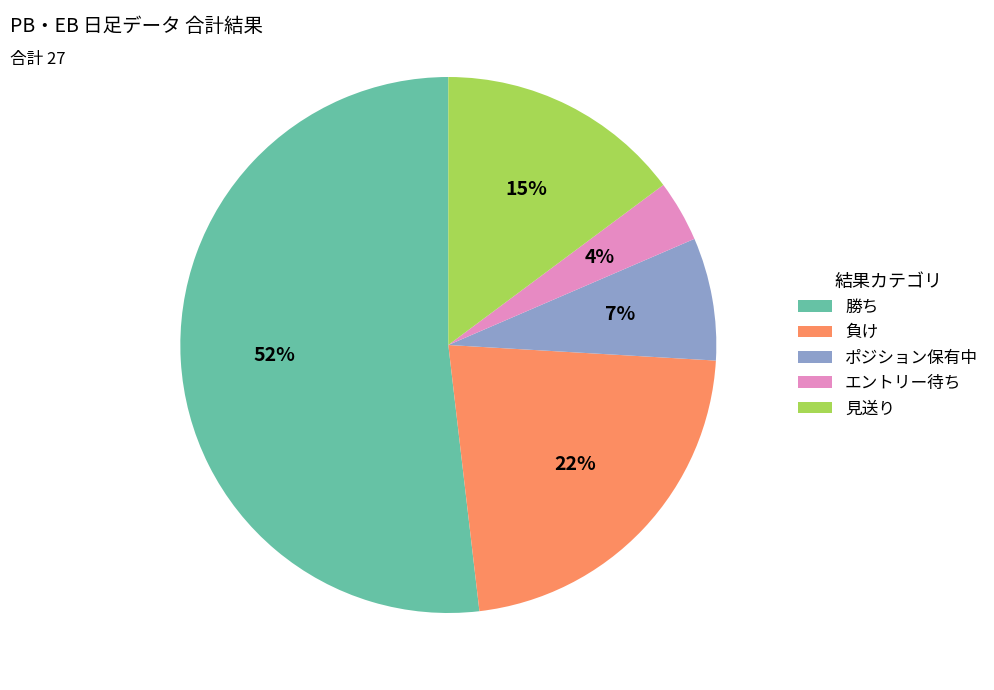

Is it true that 負け is 9% of the pie?

False